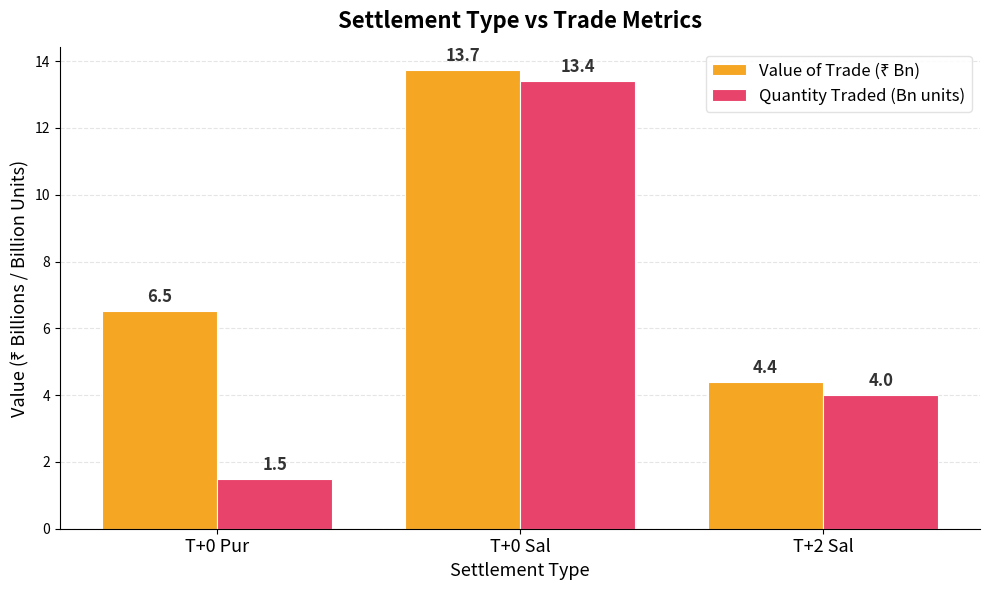

What is the difference between the Quantity Traded (Bn units) values at T+2 Sal and T+0 Pur?

2.5